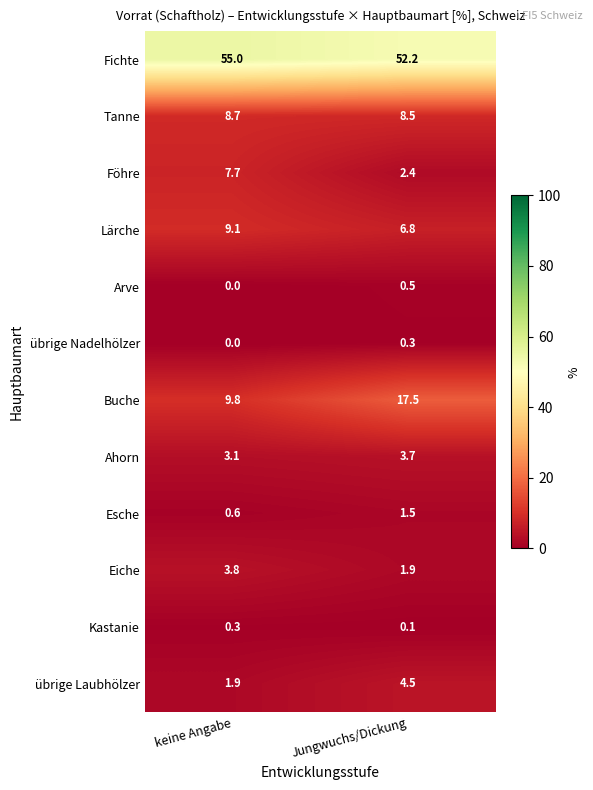

What is the average value of the Tanne series?

8.6